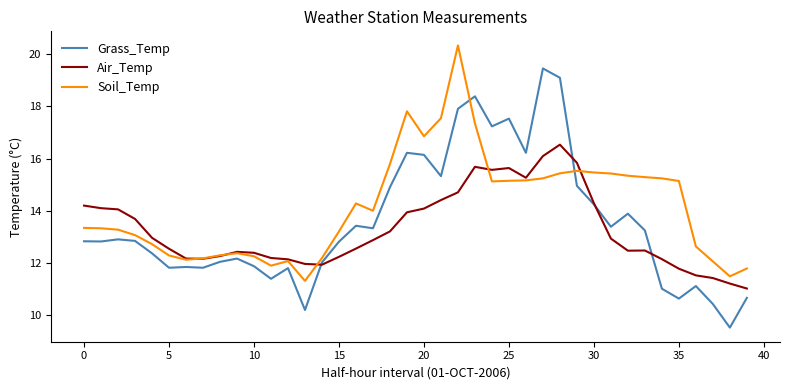

What is the maximum value shown in the chart?

20.3